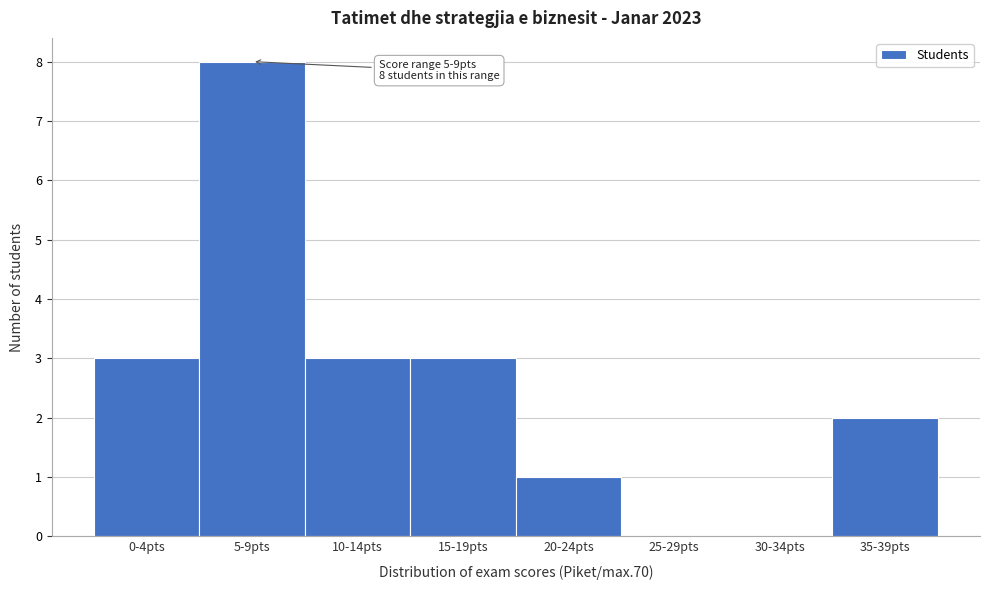

Reading left to right, extract all data points from this chart.

0-4pts=3	5-9pts=8	10-14pts=3	15-19pts=3	20-24pts=1	25-29pts=0	30-34pts=0	35-39pts=2